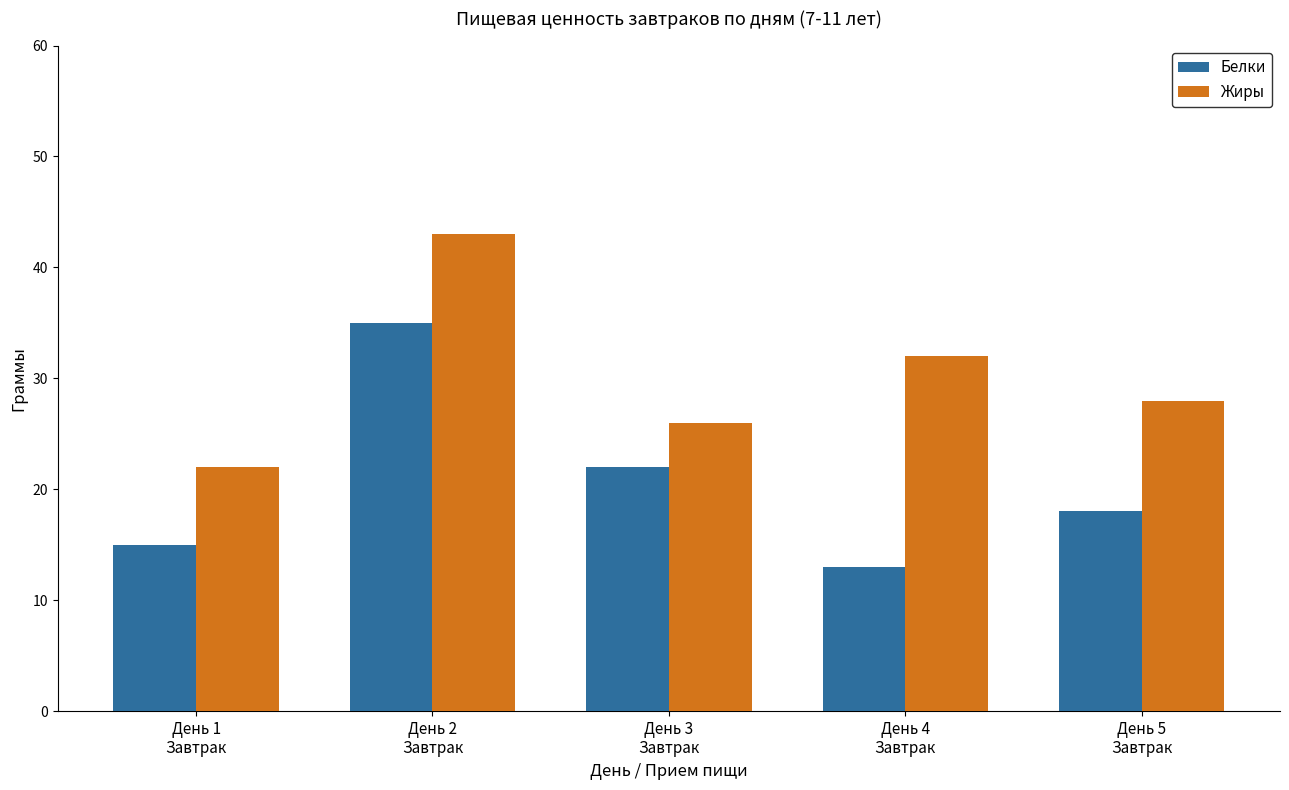

What are all the series names shown in the legend?

Белки, Жиры